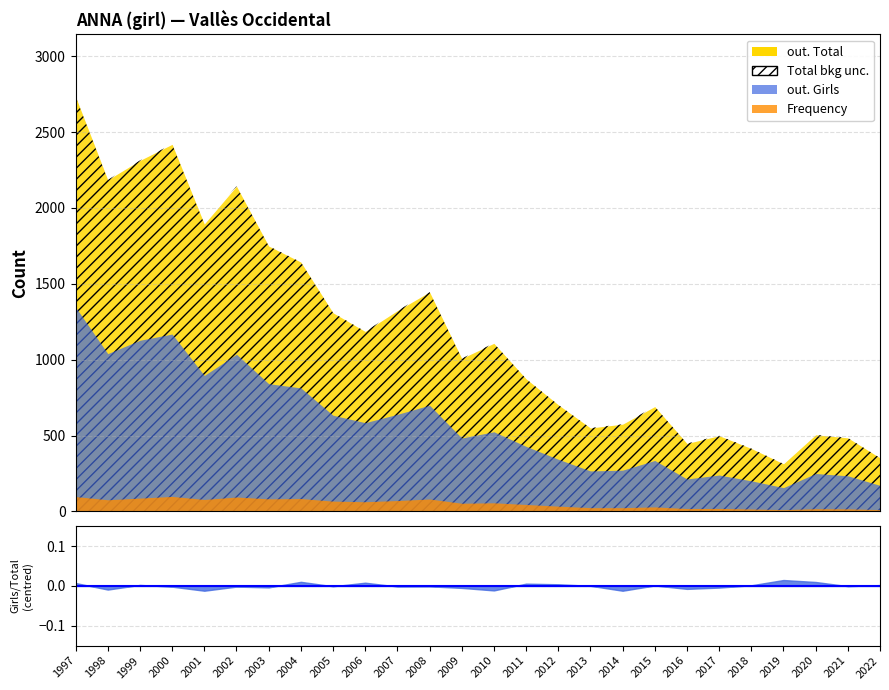

True or false: out. Total and out. Girls intersect in this chart.

False